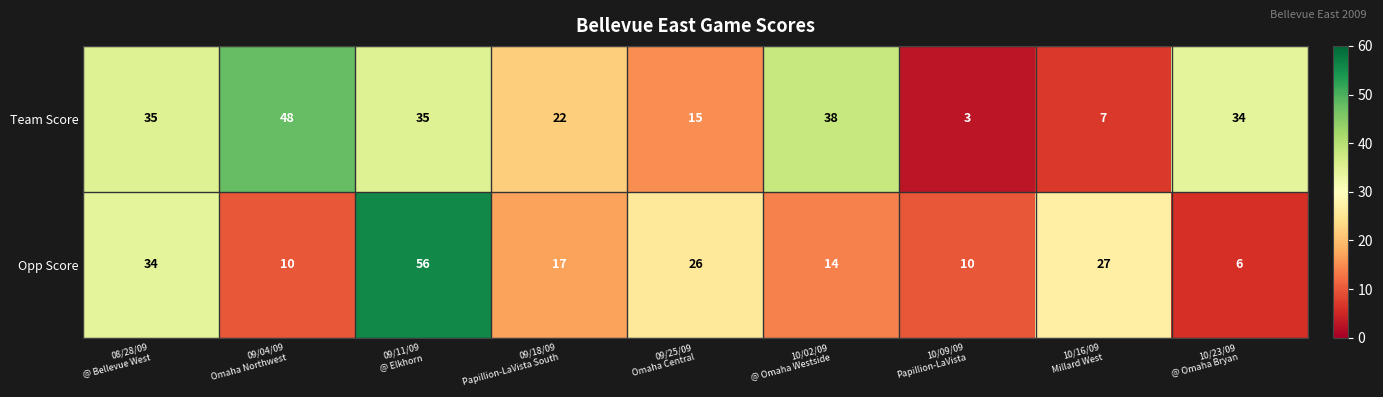

Which series has the largest total across all categories?

Team Score